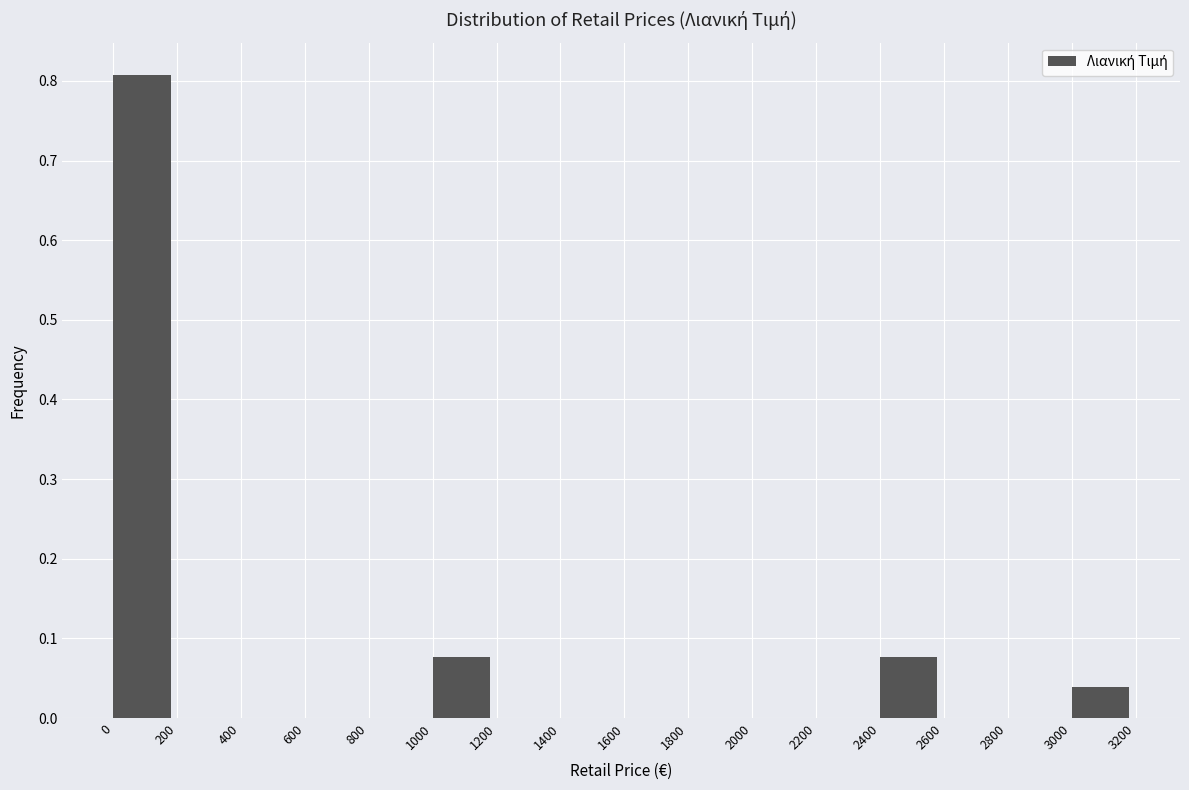

Reading left to right, transcribe this chart: for each bar, give the range it covers on the x-axis and its height. The values are not printed on the chart, so give them approximately, as read against the axis.

0 to 200: 0.81
200 to 400: 0
400 to 600: 0
600 to 800: 0
800 to 1000: 0
1000 to 1200: 0.08
1200 to 1400: 0
1400 to 1600: 0
1600 to 1800: 0
1800 to 2000: 0
2000 to 2200: 0
2200 to 2400: 0
2400 to 2600: 0.08
2600 to 2800: 0
2800 to 3000: 0
3000 to 3200: 0.04